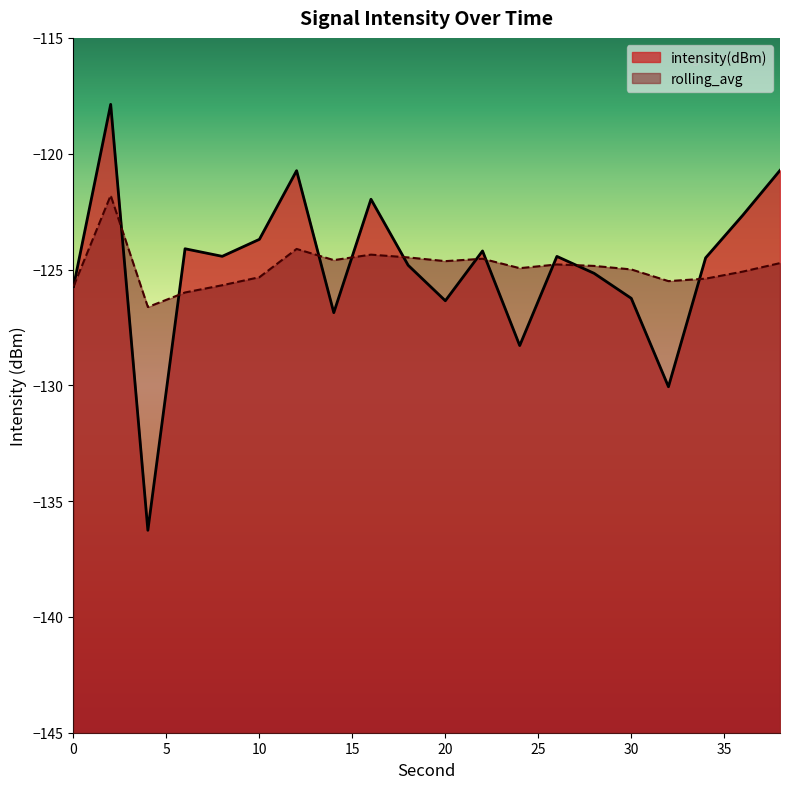

Between 4 and 34, which series saw the biggest shift?

intensity(dBm)